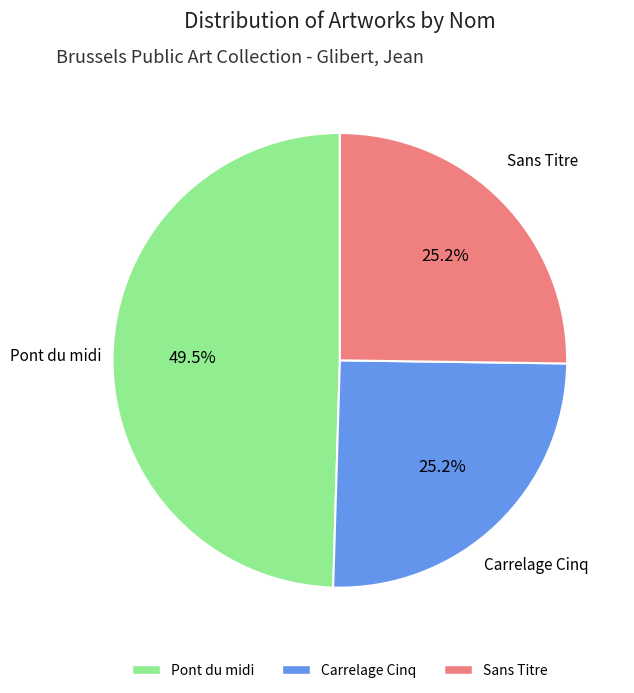

What percentage is the Sans Titre slice, to the nearest percent?

25%